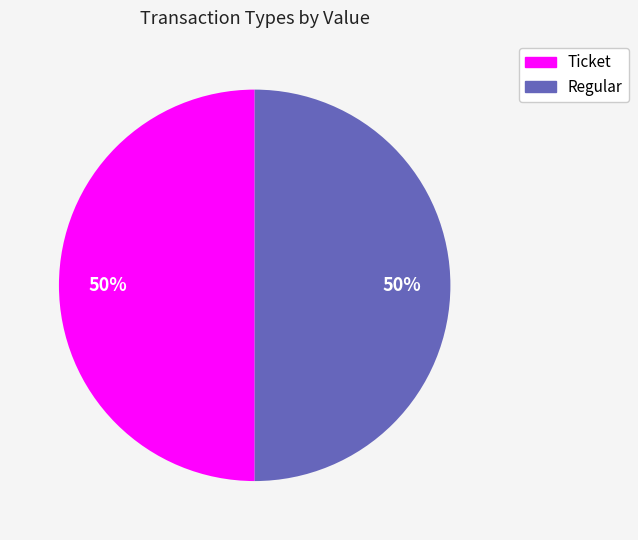

Do Ticket and Regular together represent more than half of the pie?

Yes